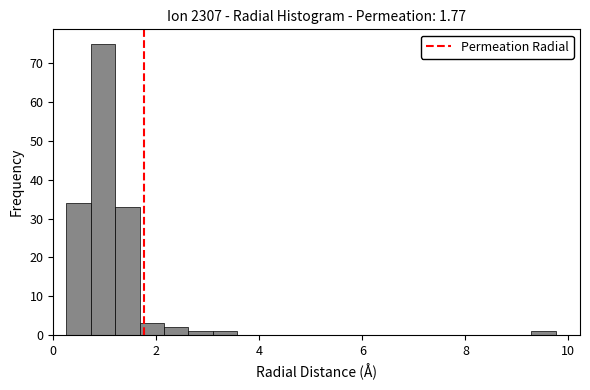

Around what value on the x-axis is the tallest bar? Give the approximate position of its centre, as read against the axis.

1.0